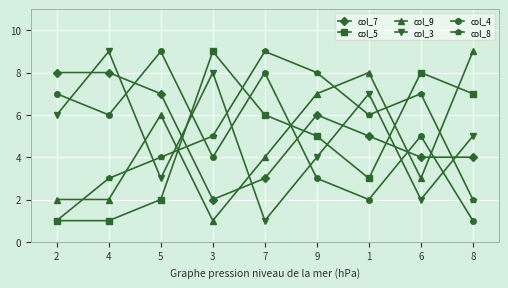

True or false: col_5 has a value of 1 at 4.

True